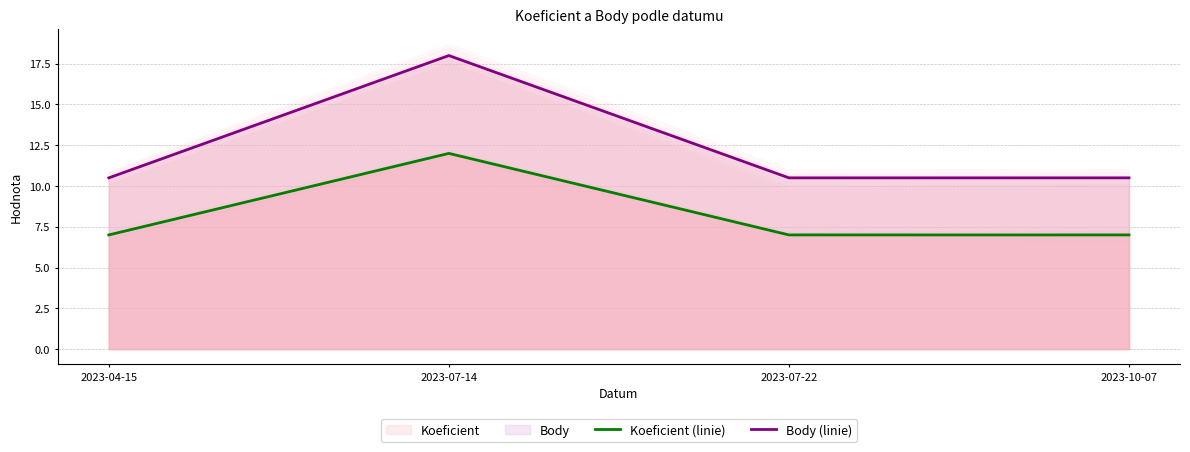

True or false: Koeficient (linie) and Body (linie) cross at least once.

False